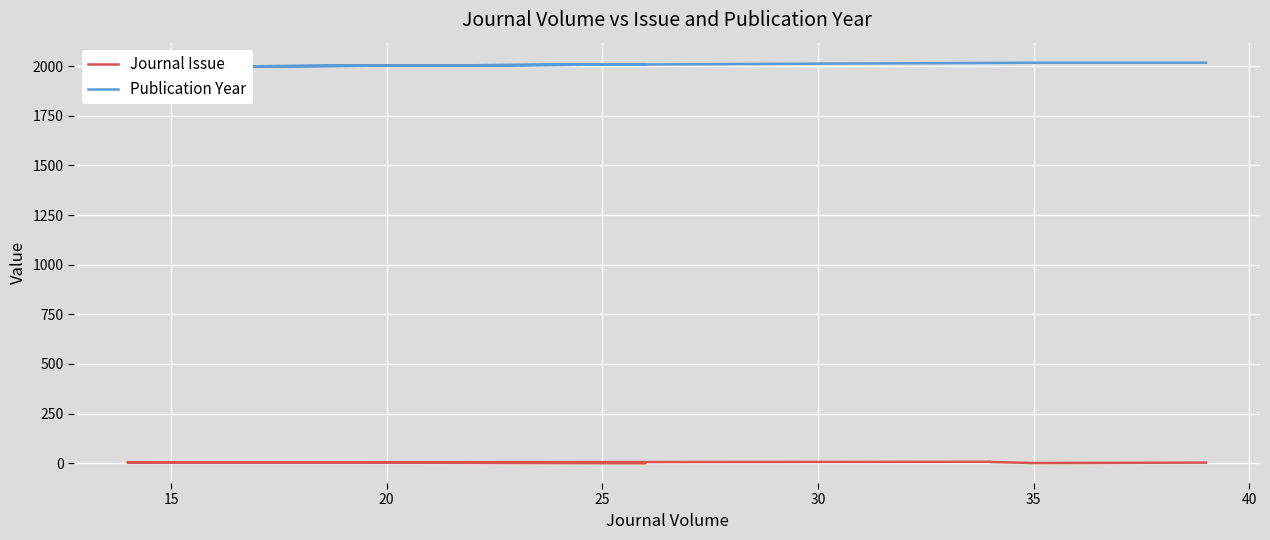

What is the difference between the second highest and minimum values in the Publication Year series?

21